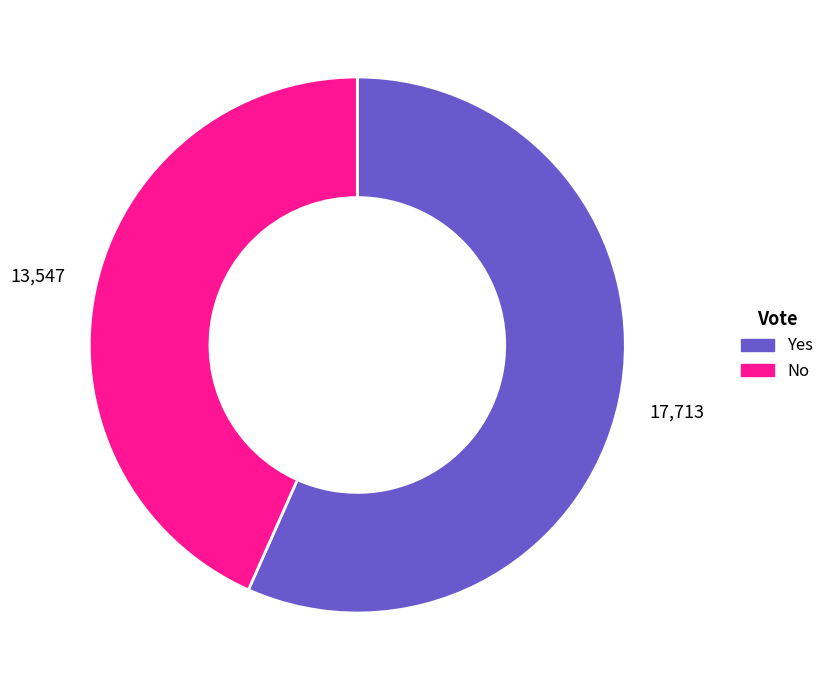

Is the sum of No and Yes greater than half?

Yes